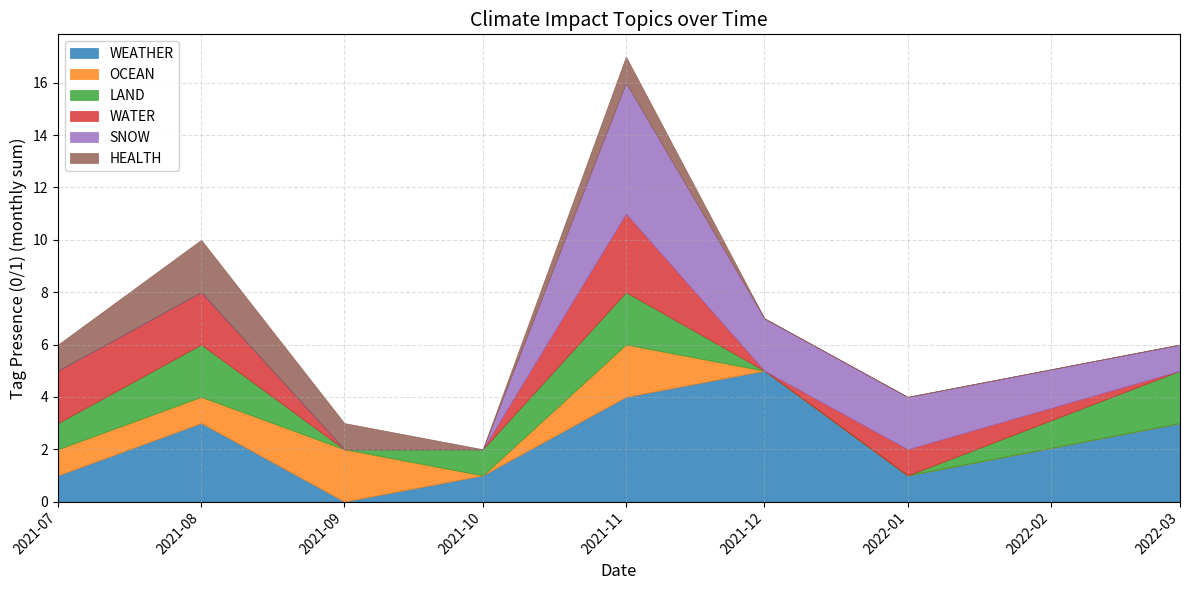

Which category has the highest value in the WEATHER series?

2021-12